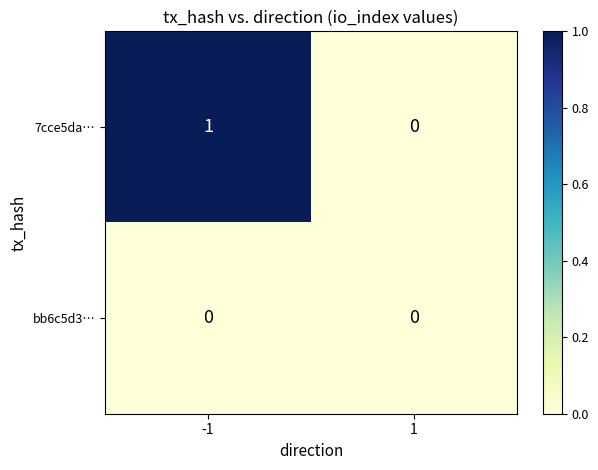

Rank the series by their maximum value, from lowest to highest.

bb6c5d3…, 7cce5da…